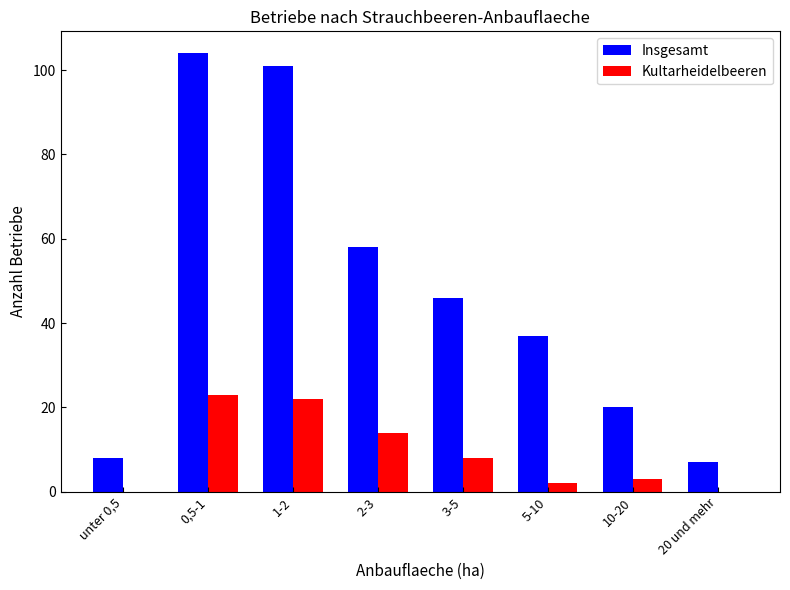

Read the Kultarheidelbeeren value at 1-2, to the nearest 5.

20